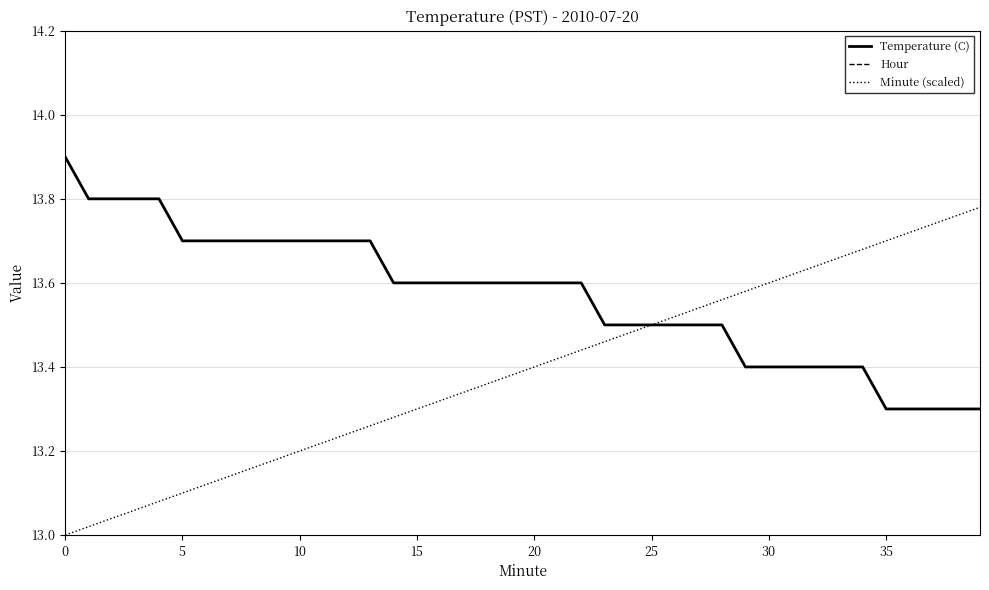

What is the difference between the maximum and second lowest values in the Temperature (C) series?

0.6